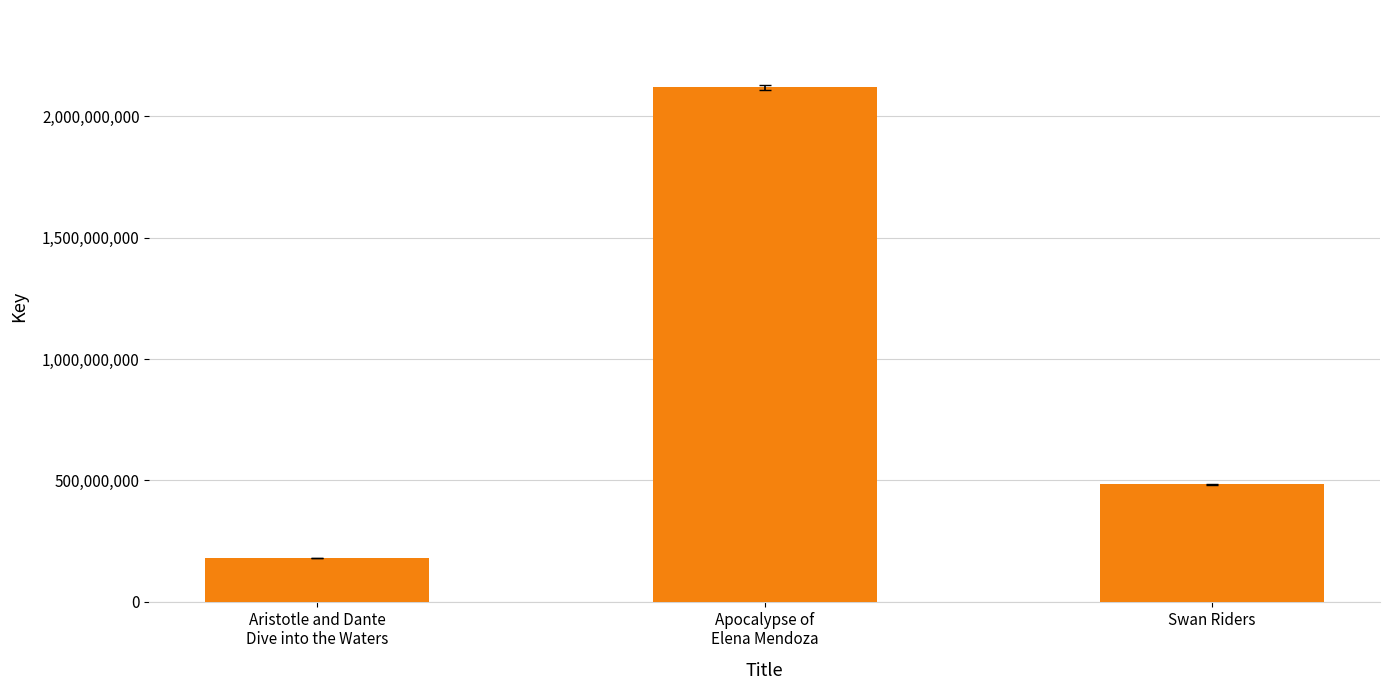

Where is the data nearest to the value 1149663203?

Swan Riders